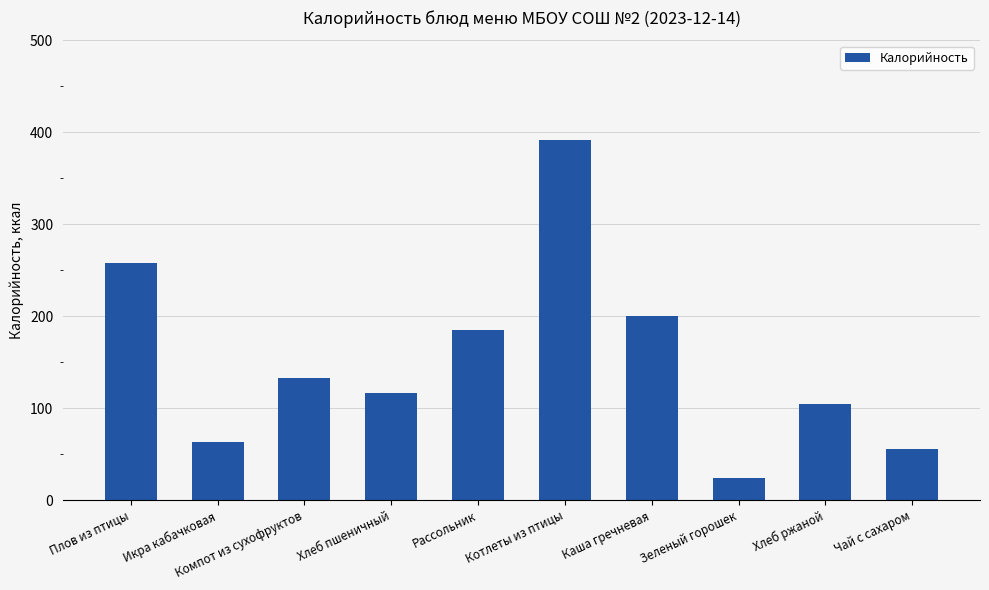

At which category does the chart reach its peak across all series?

Котлеты из птицы